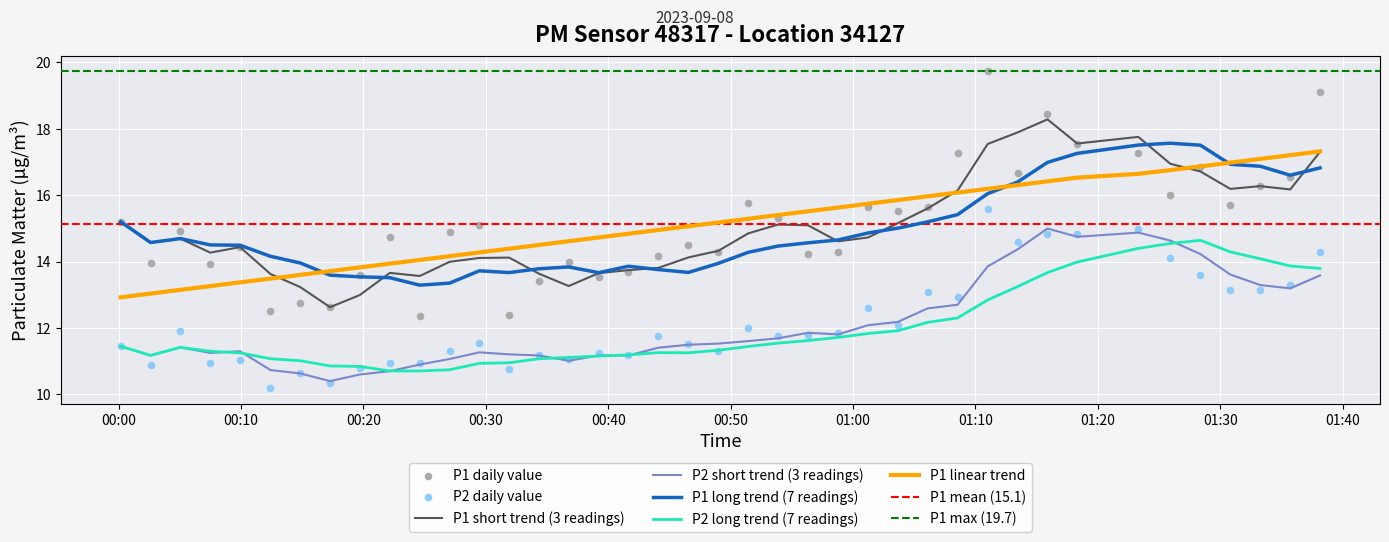

What is the maximum value for P1 long trend (7 readings)?

17.6